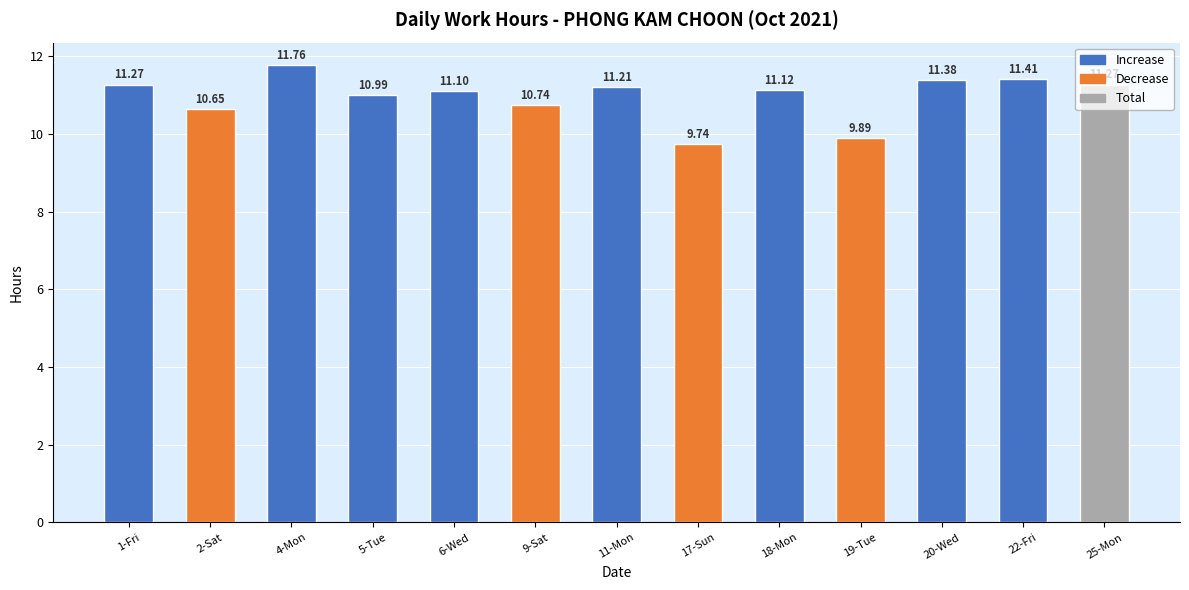

Reading left to right, extract all data points from this chart.

11.3	10.7	11.8	11.0	11.1	10.7	11.2	9.7	11.1	9.9	11.4	11.4	11.3